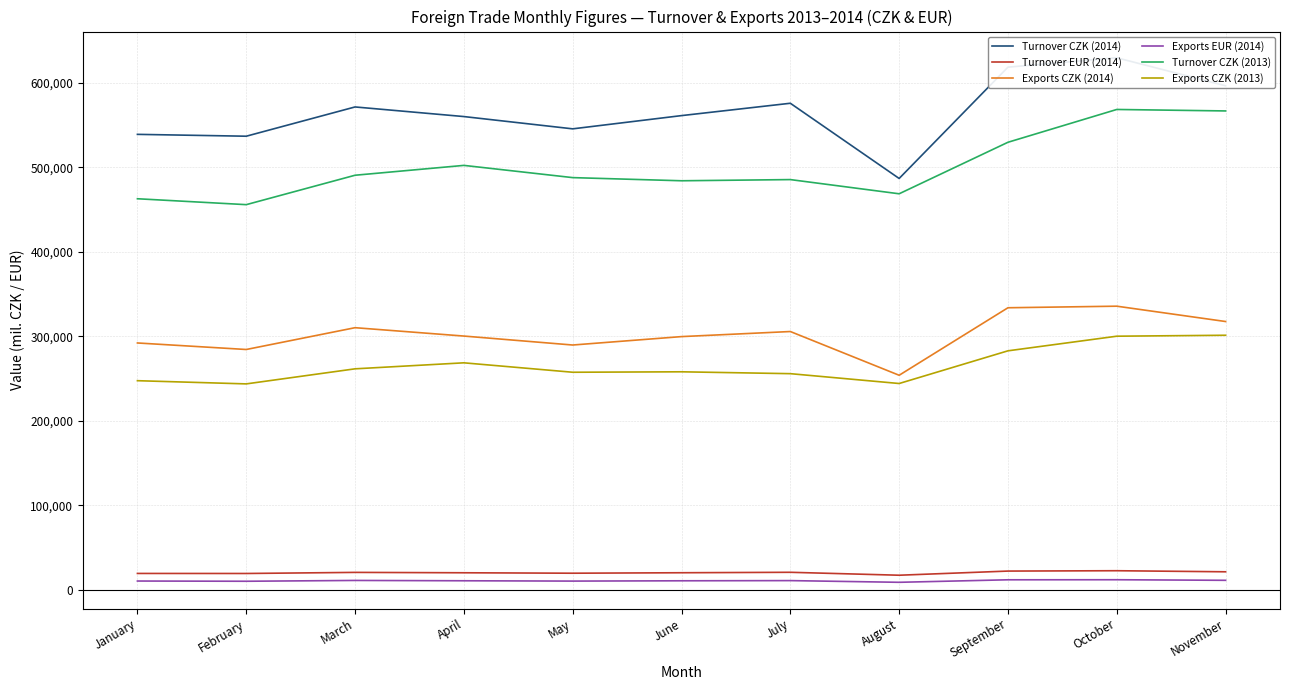

What is the average value of the Turnover CZK (2013) series?

500141